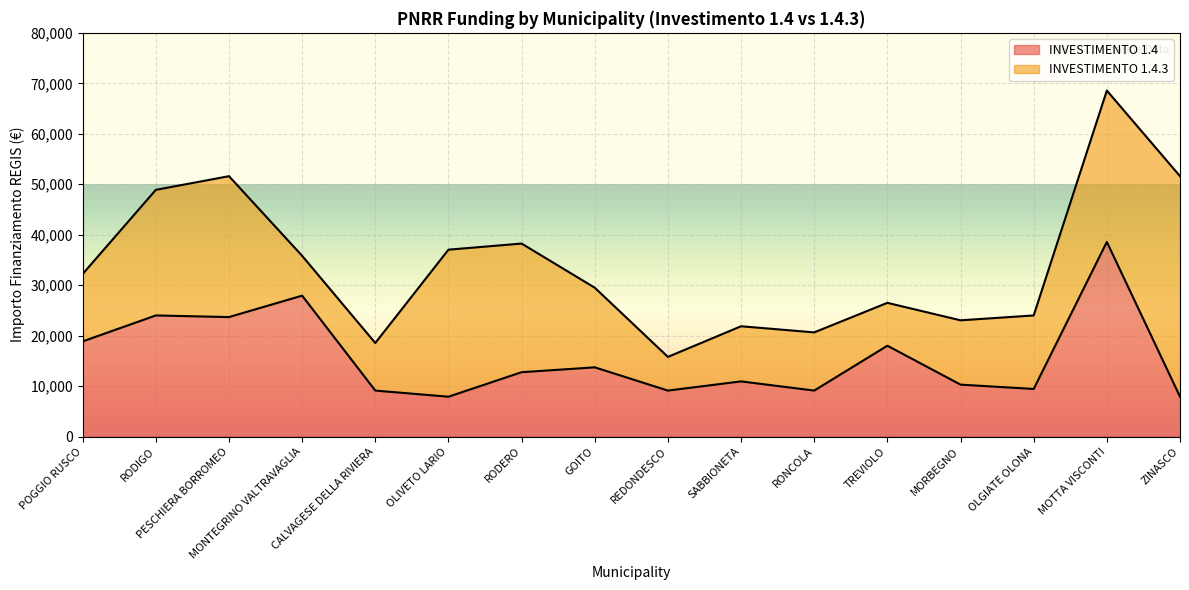

Between POGGIO RUSCO and RONCOLA, which is larger?

POGGIO RUSCO